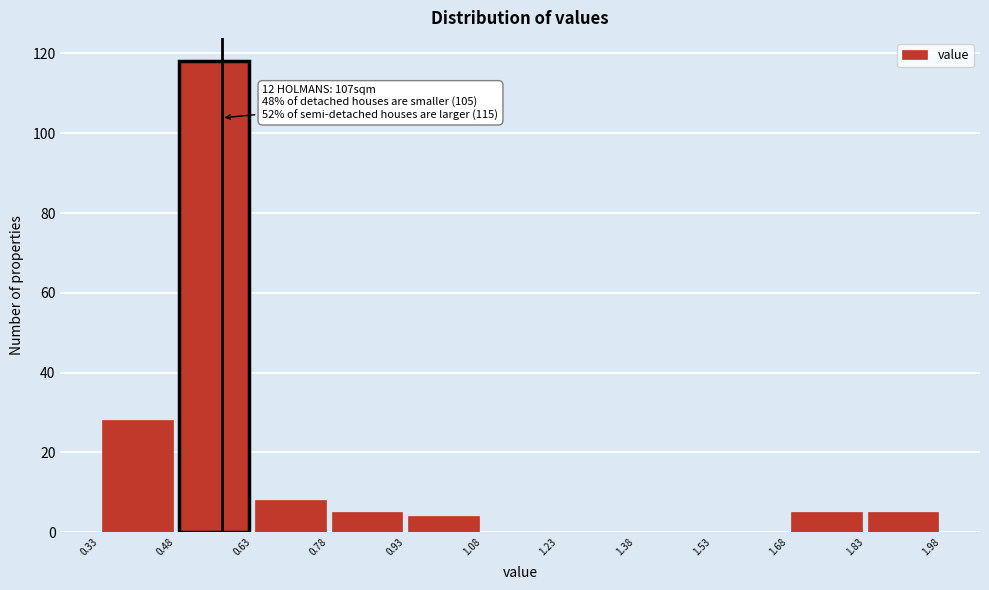

Which range on the x-axis has the tallest bar?

0.48 to 0.63